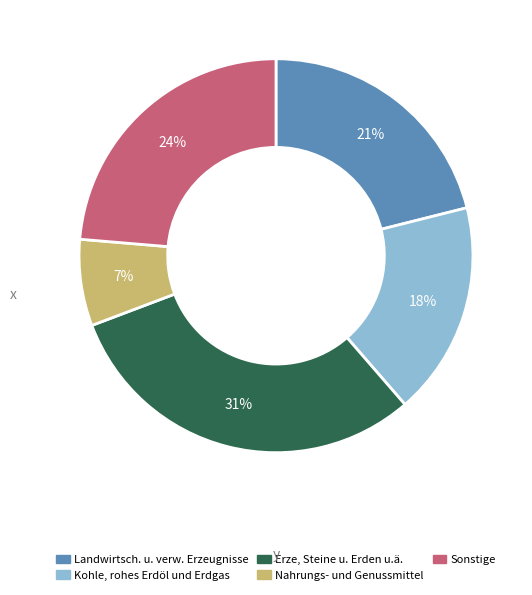

What percentage is the Nahrungs- und Genussmittel slice, to the nearest percent?

7%